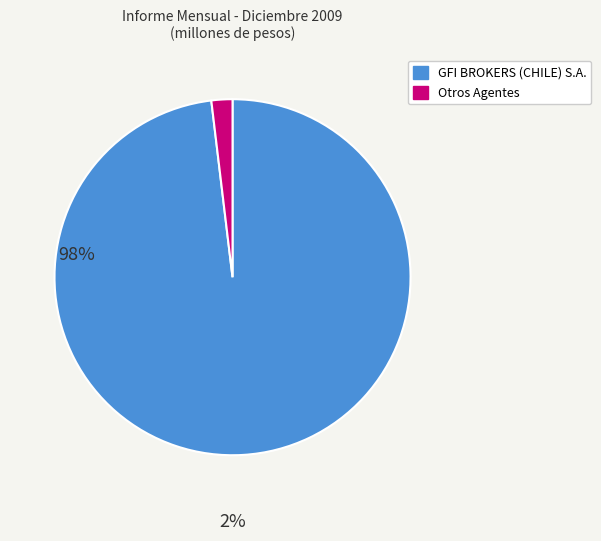

Rank the categories by value from highest to lowest.

GFI BROKERS (CHILE) S.A., Otros Agentes